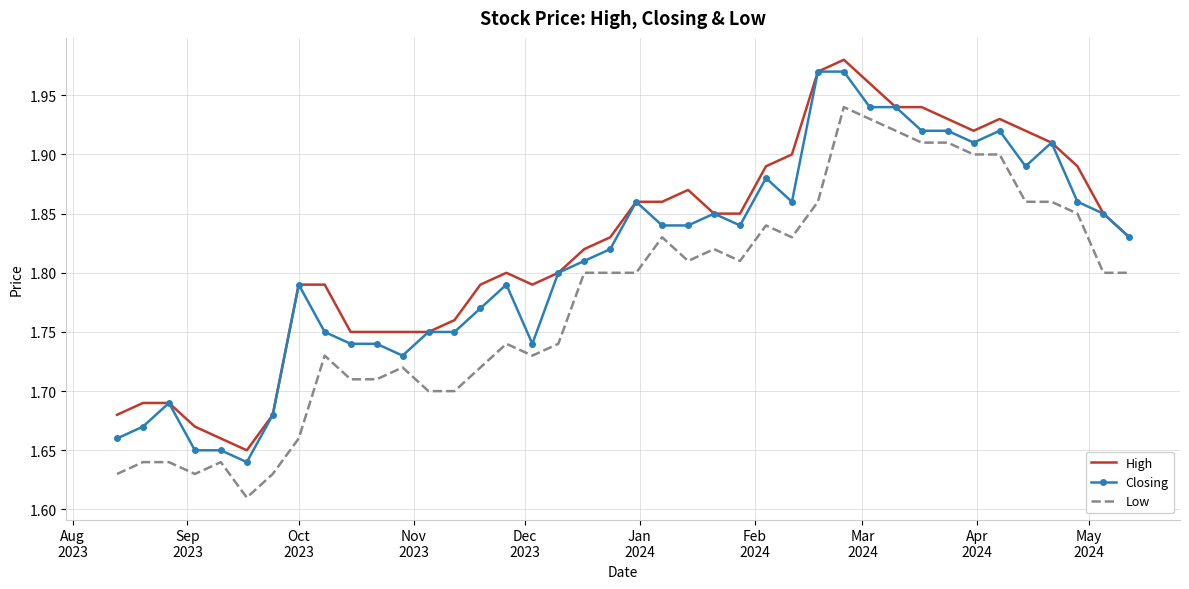

List the series in order of their overall mean, highest first.

High, Closing, Low